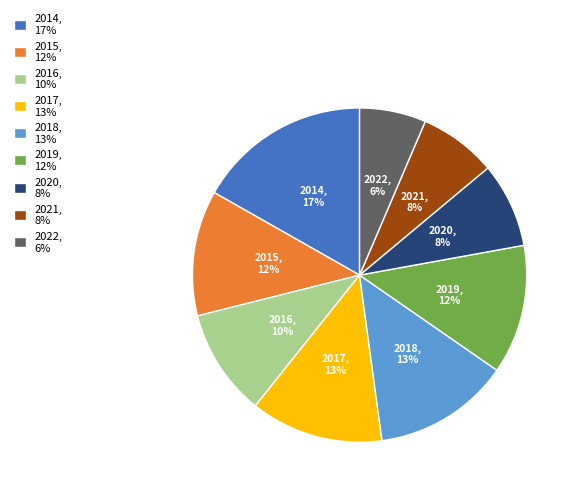

What is the smallest slice in the pie chart?

2022